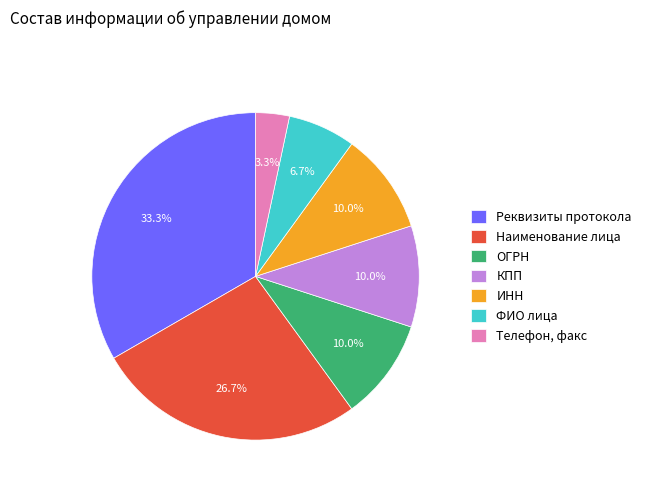

Which category has the biggest portion of the pie?

Реквизиты протокола